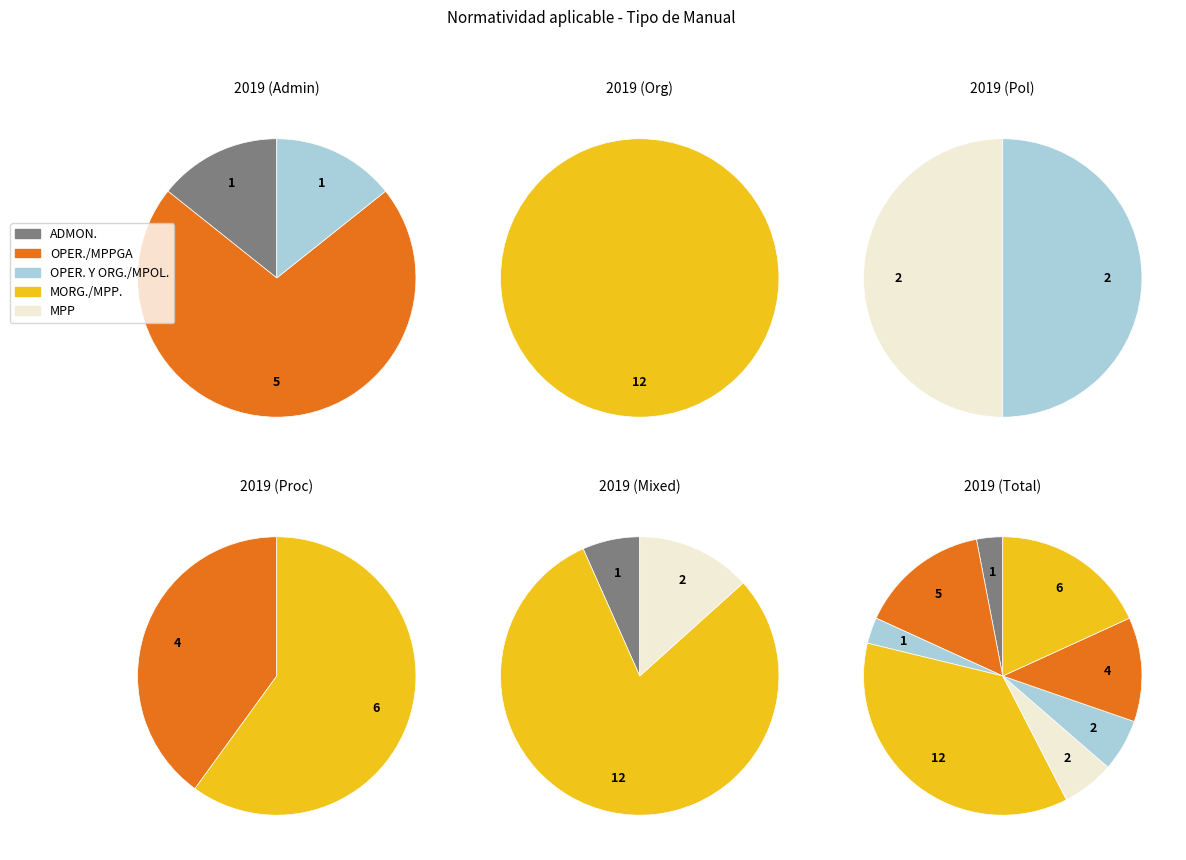

Count the number of slices in the pie.

8